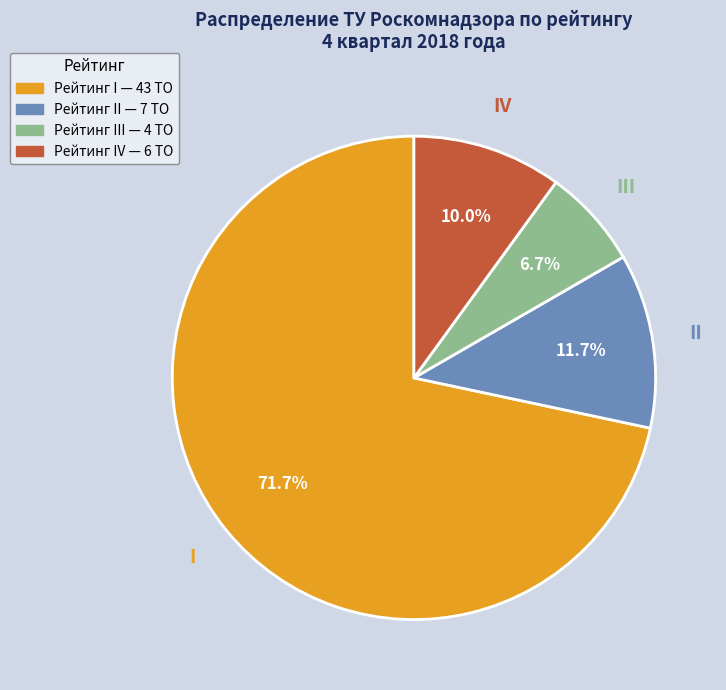

What is the largest slice in the pie chart?

I